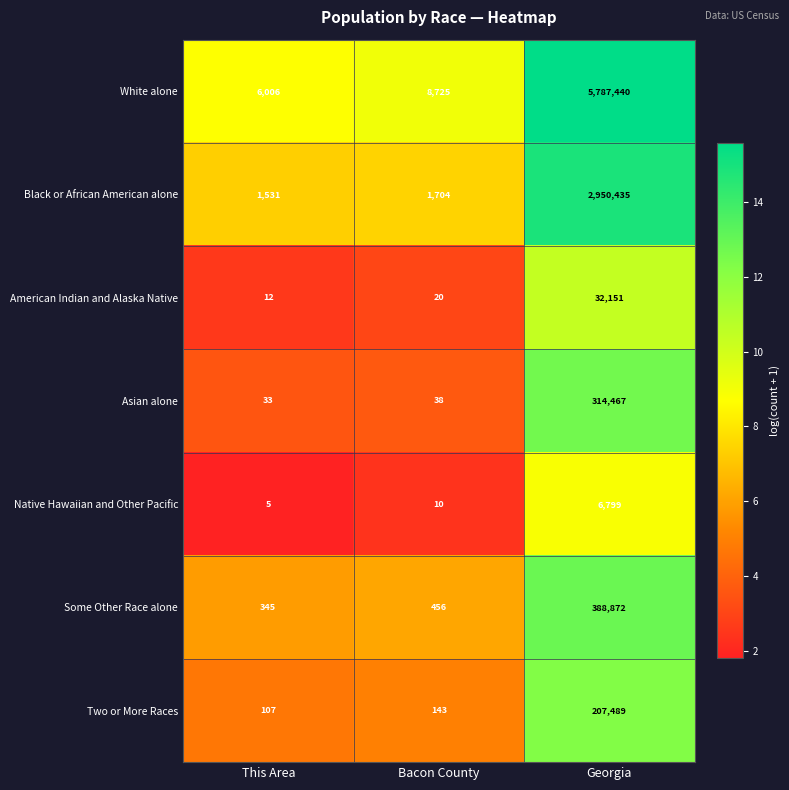

Reading right to left, extract all data points from this chart.

White alone: 5787440	8725	6006
Black or African American alone: 2950435	1704	1531
American Indian and Alaska Native: 32151	20	12
Asian alone: 314467	38	33
Native Hawaiian and Other Pacific: 6799	10	5
Some Other Race alone: 388872	456	345
Two or More Races: 207489	143	107